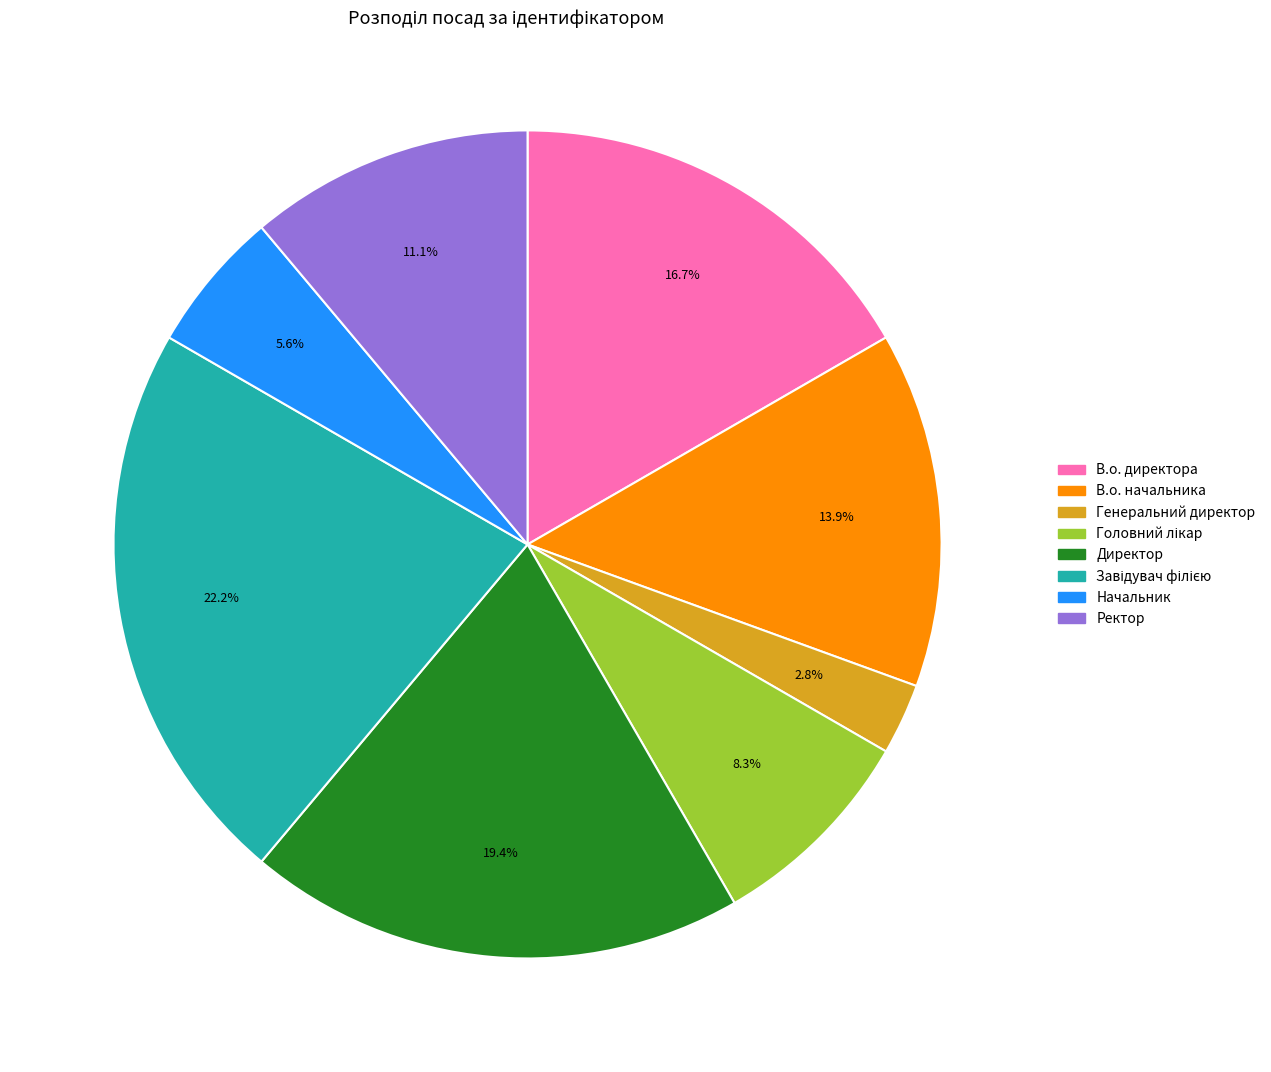

True or false: Ректор accounts for 11% of the total.

True